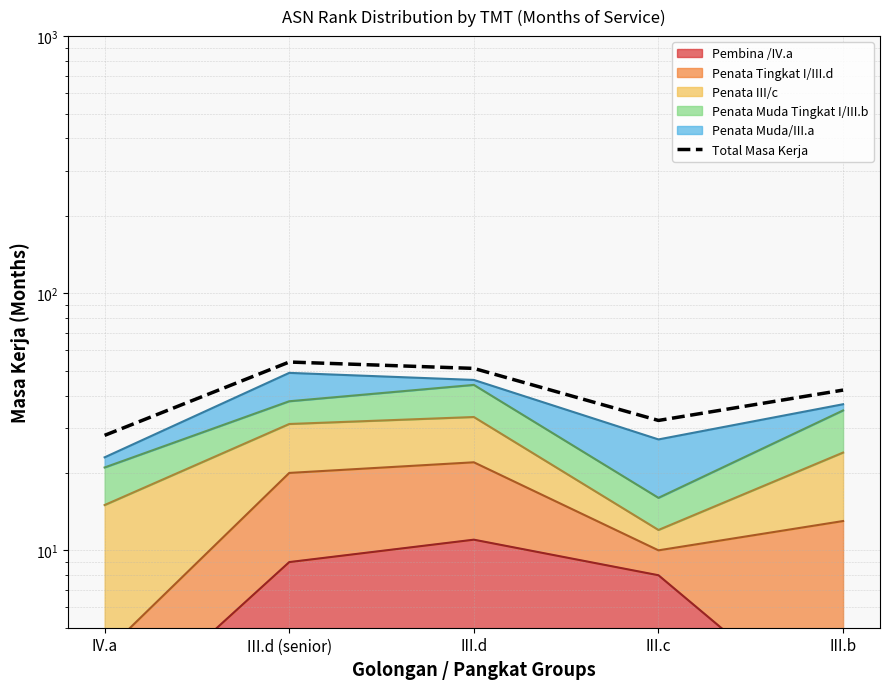

True or false: the data shows 14 at III.d (senior).

False